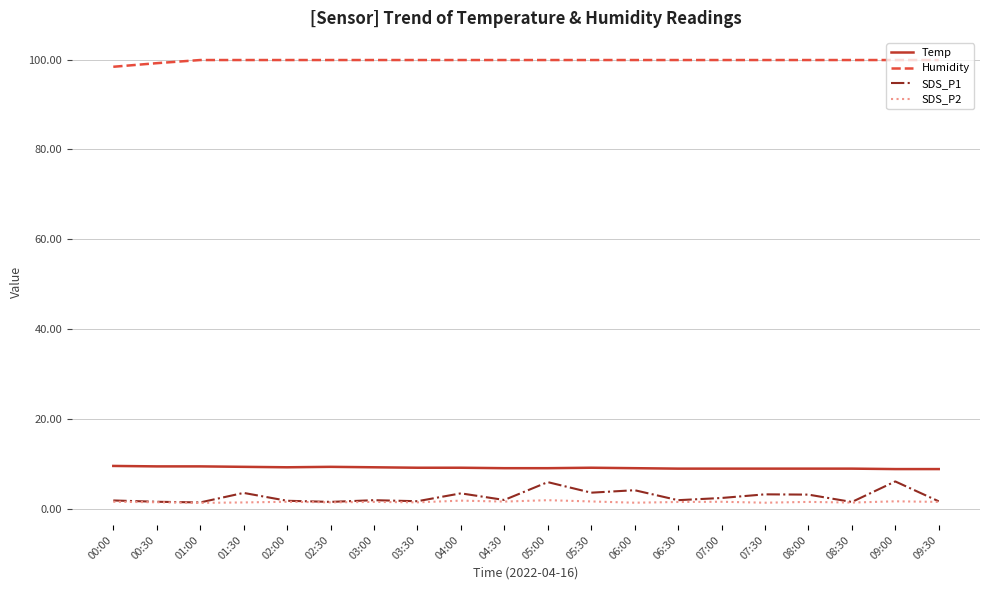

What is the difference between the SDS_P1 values at 00:00 and 09:00?

4.2